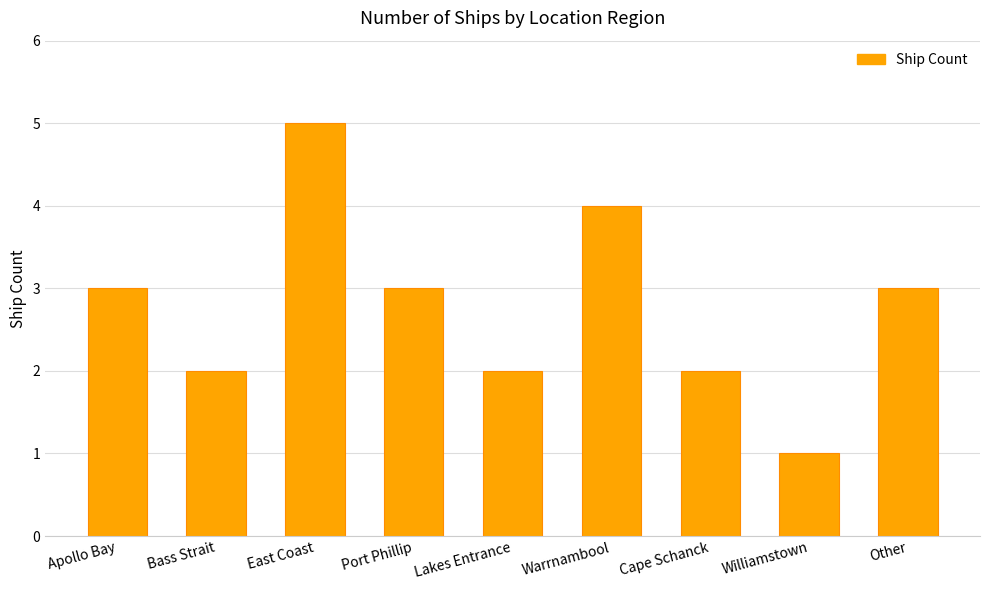

Reading left to right, list all the values displayed in this chart.

3	2	5	3	2	4	2	1	3